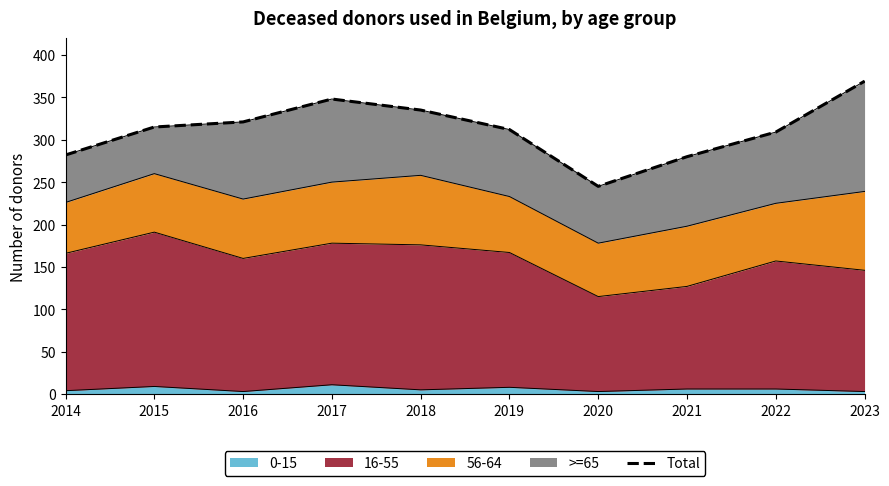

What is the difference between the values at 2017 and 2014?

66